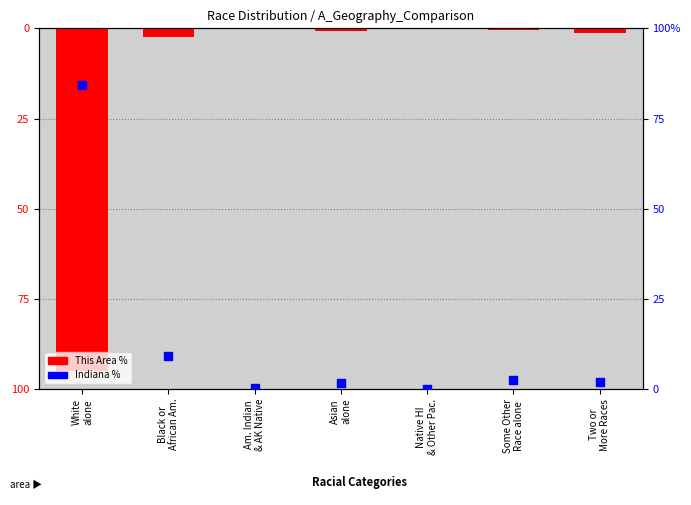

Is the value of Indiana % at White
alone greater than the value of This Area % at White
alone?

Yes